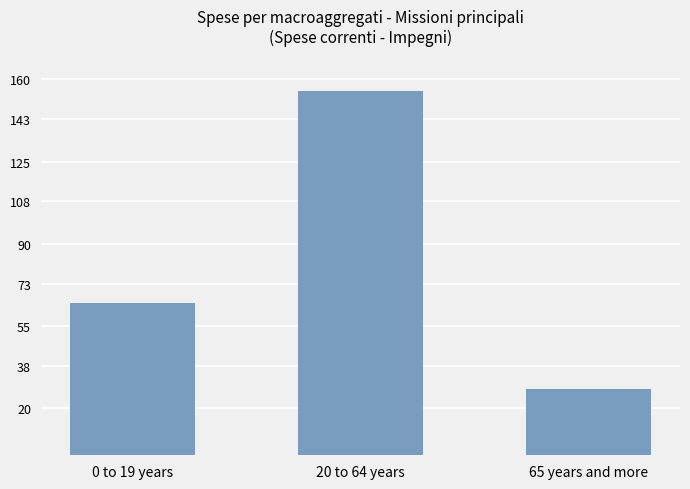

What is the sum of all values?

248